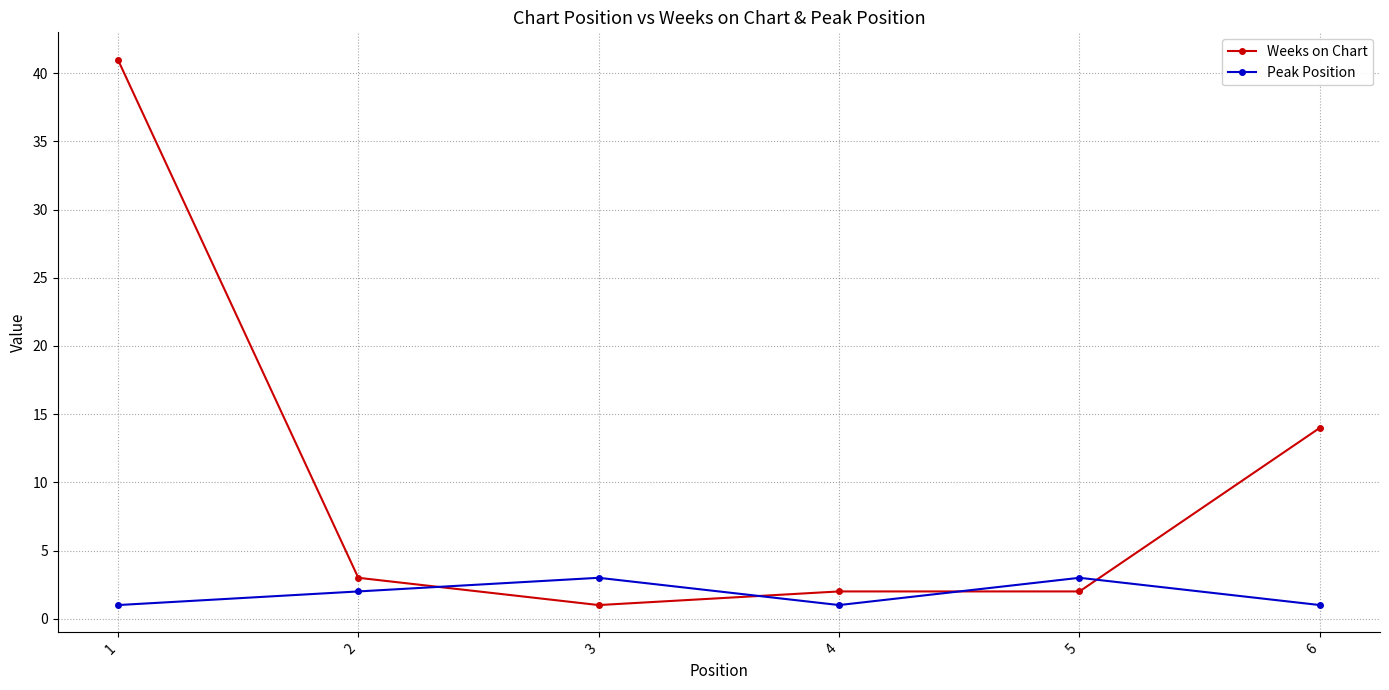

What is the sum of all Weeks on Chart values?

63